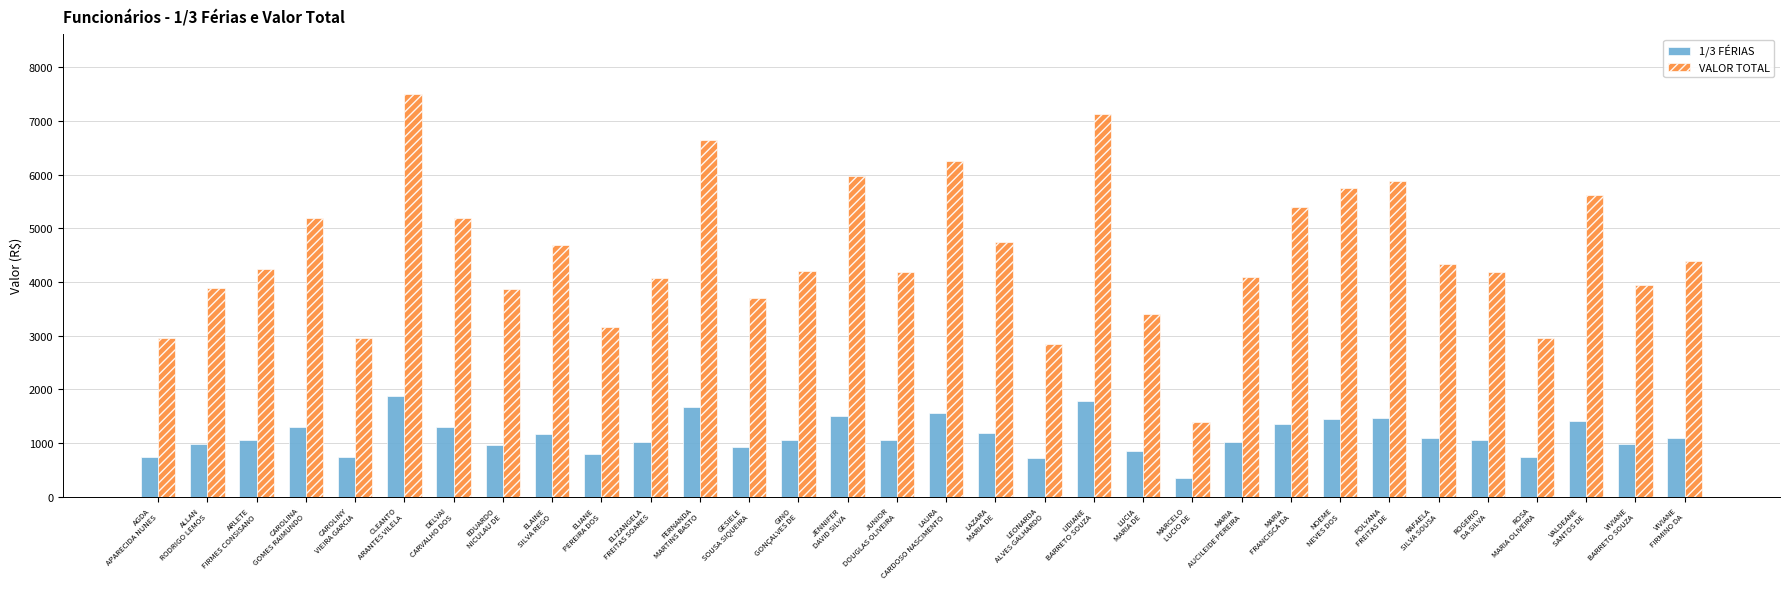

What position from the right is ROGERIO
DA SILVA?

5